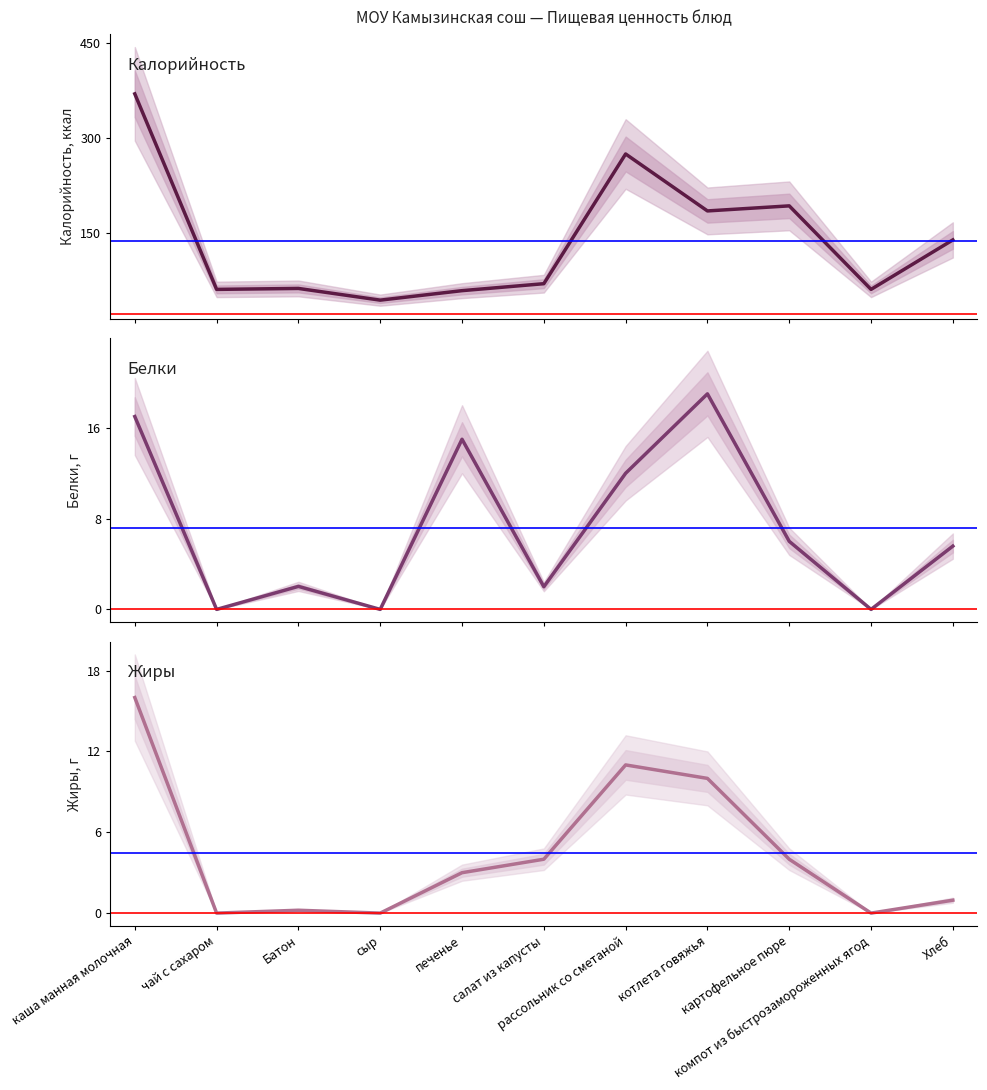

Reading left to right, extract all data points from this chart.

Калорийность: 370.0	61.0	62.5	44.0	59.0	70.0	275.0	185.0	193.0	61.0	139.2
Белки: 17.0	0.0	2.0	0.0	15.0	2.0	12.0	19.0	6.0	0.0	5.6
Жиры: 16.0	0.0	0.2	0.0	3.0	4.0	11.0	10.0	4.0	0.0	1.0